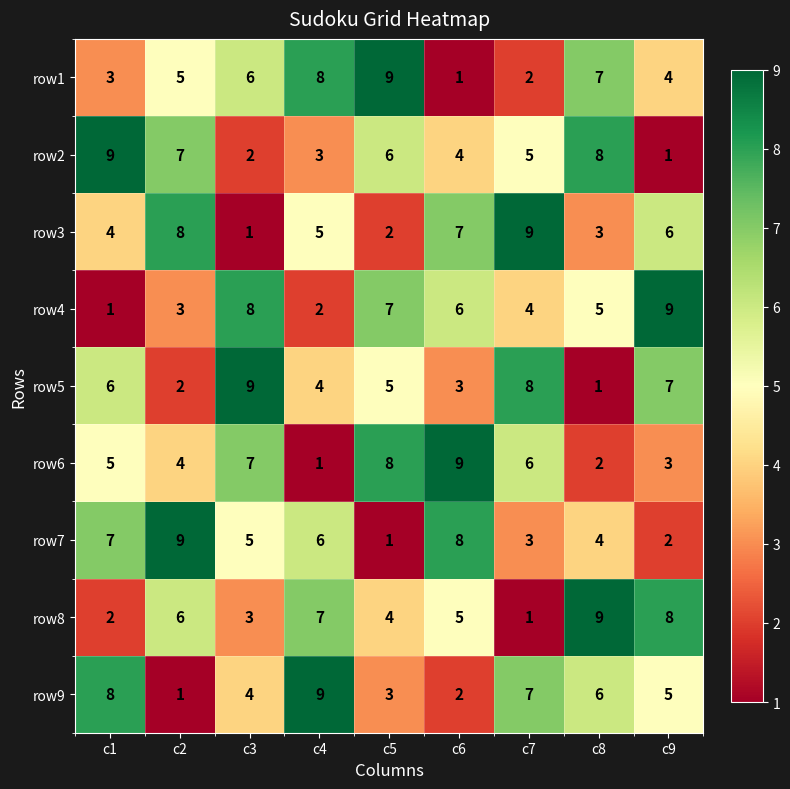

What is the spread (max minus min) of values at c8?

8